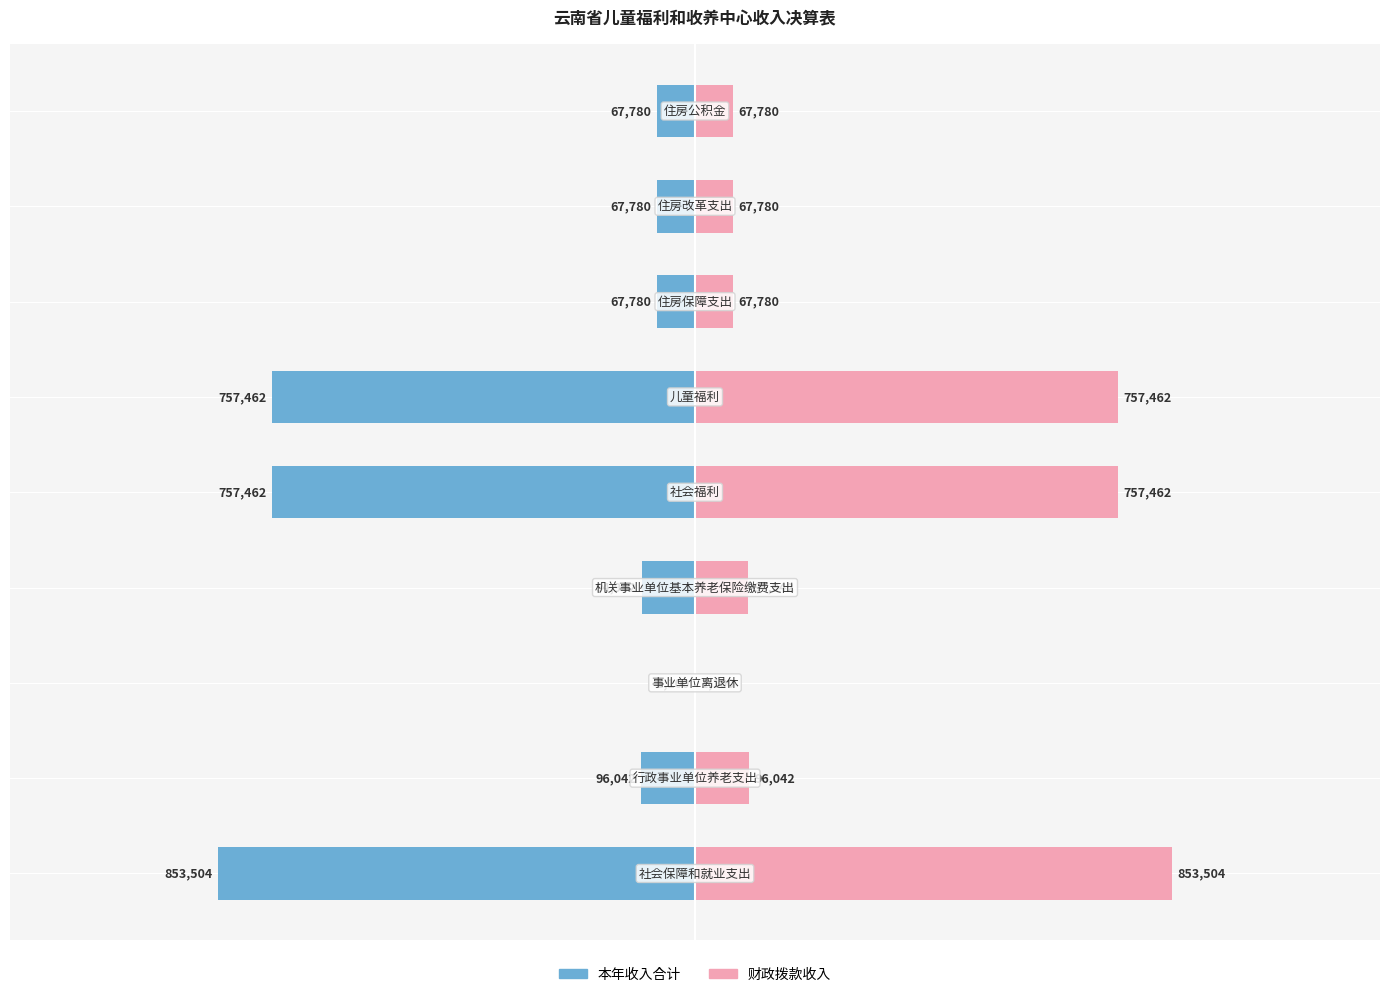

How many distinct data groups are displayed?

2